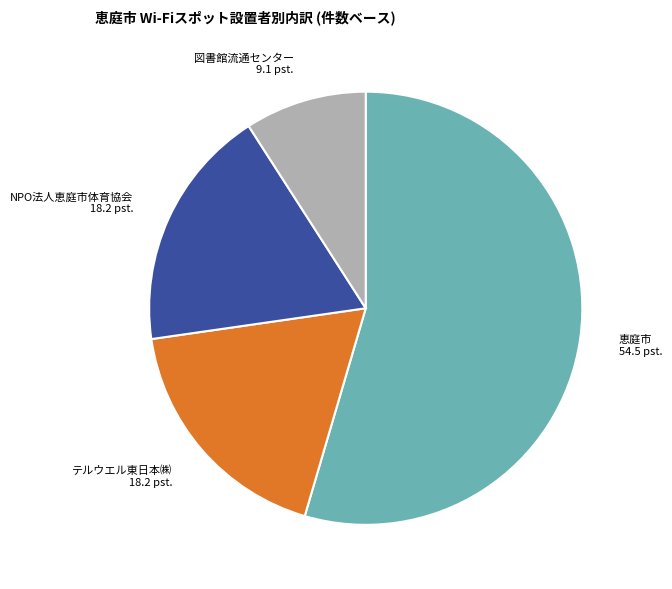

Does any single category account for the majority?

Yes